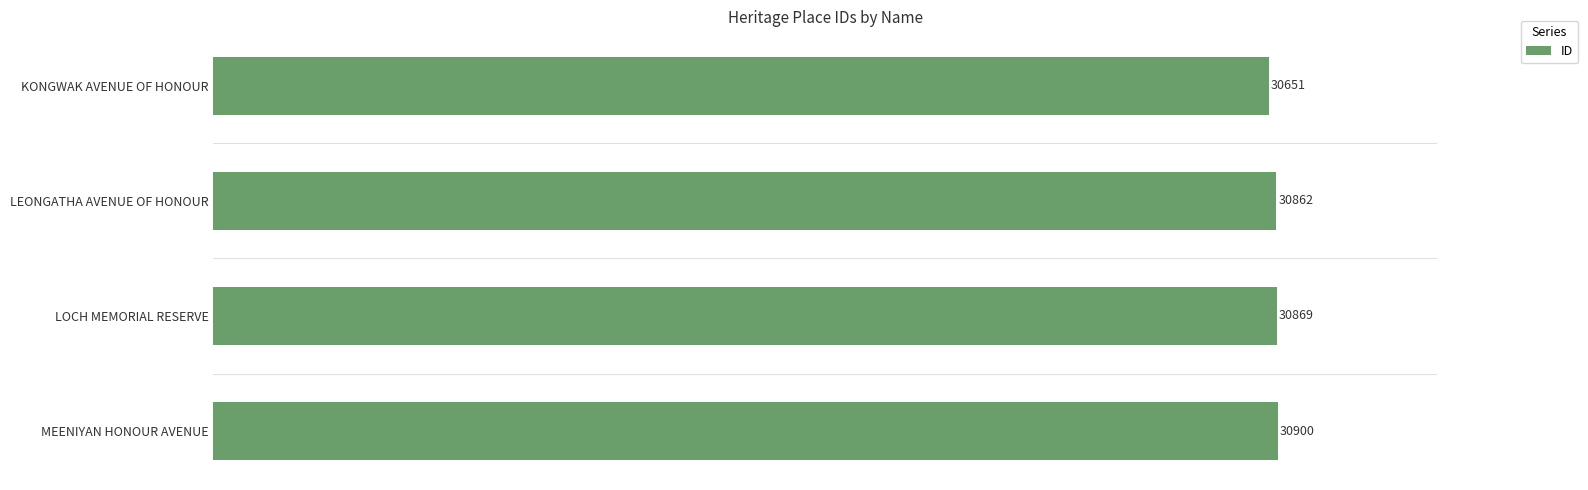

What is the difference between the second highest and second lowest values?

7